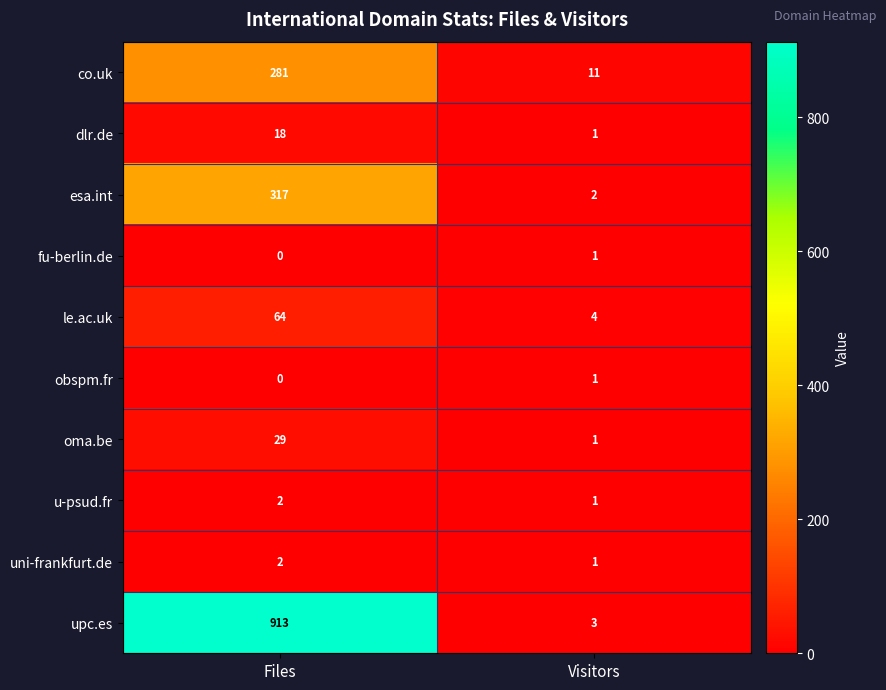

What is the sum of all upc.es values?

916